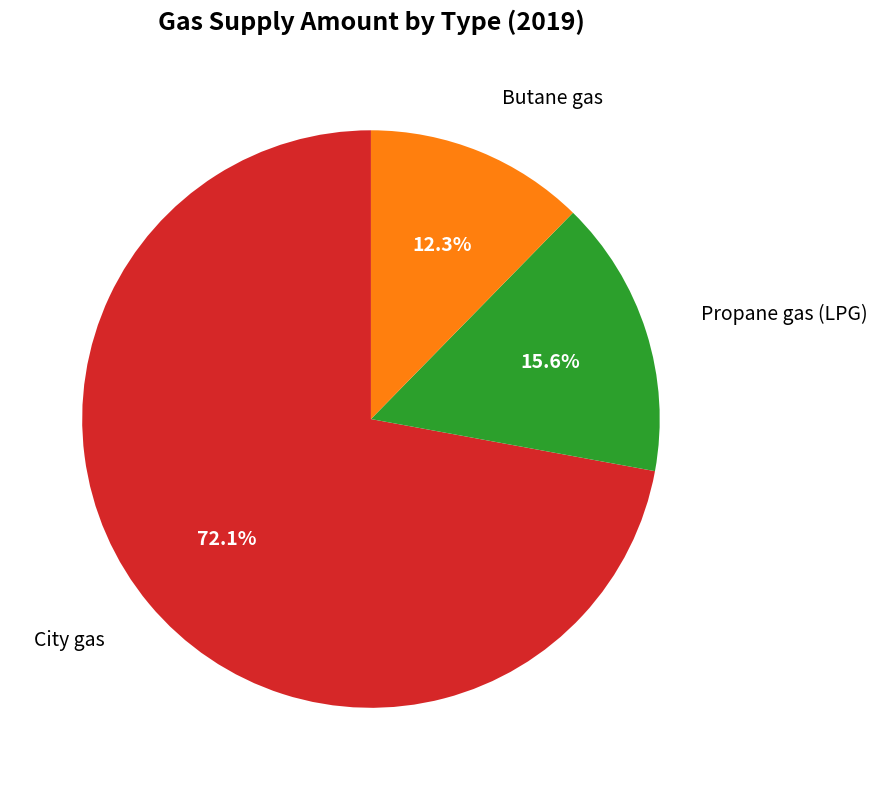

Is there any slice that represents more than half of the pie?

Yes